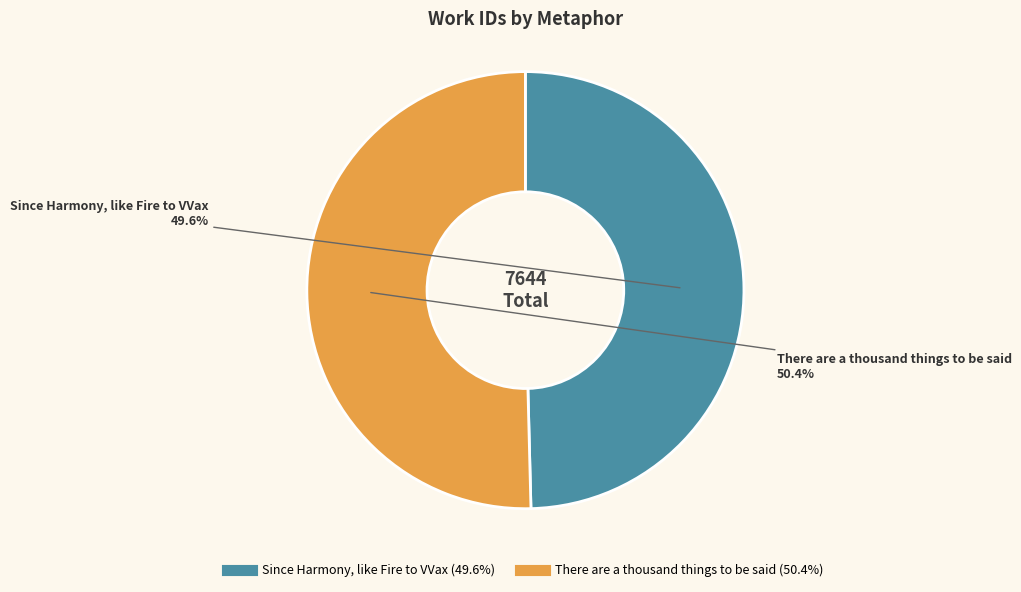

Count the number of slices in the pie.

2